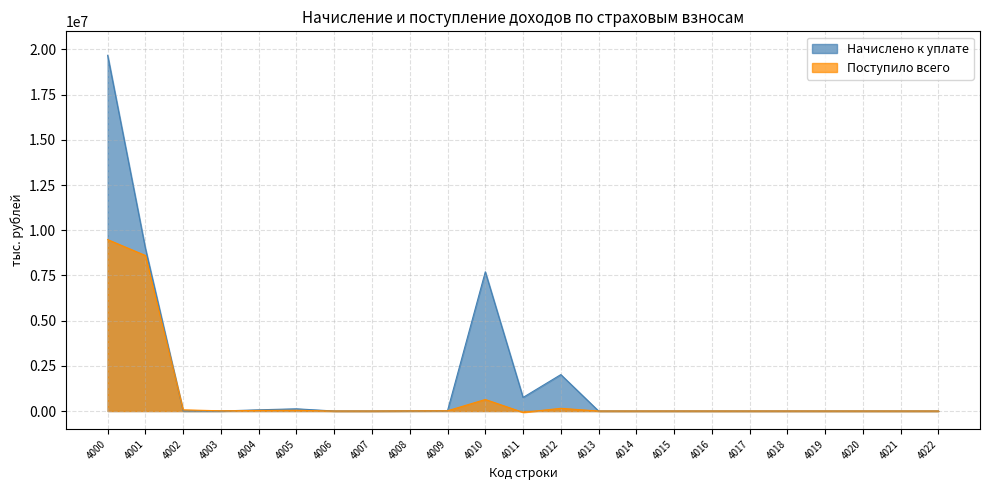

What is the greatest value displayed?

19673483